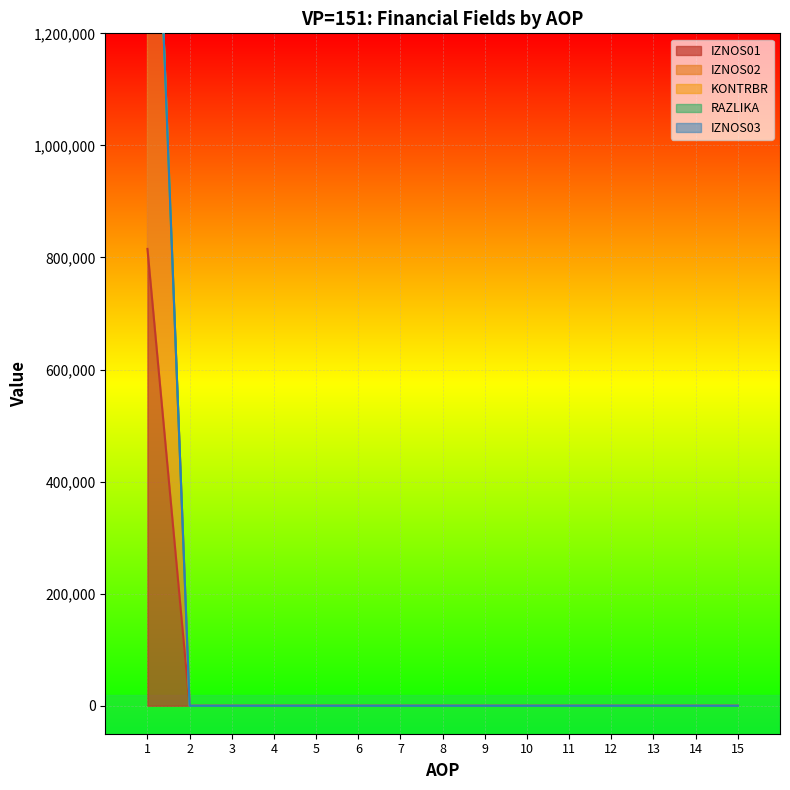

What is the maximum value shown in the chart?

1943031.9